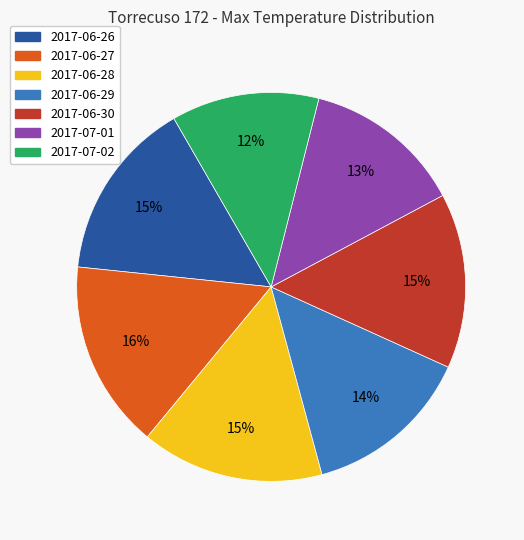

What percentage is the 2017-06-28 slice, to the nearest percent?

15%